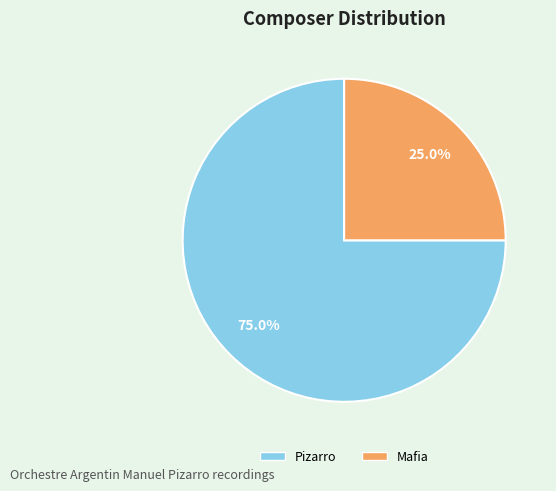

Between Pizarro and Mafia, which is larger?

Pizarro